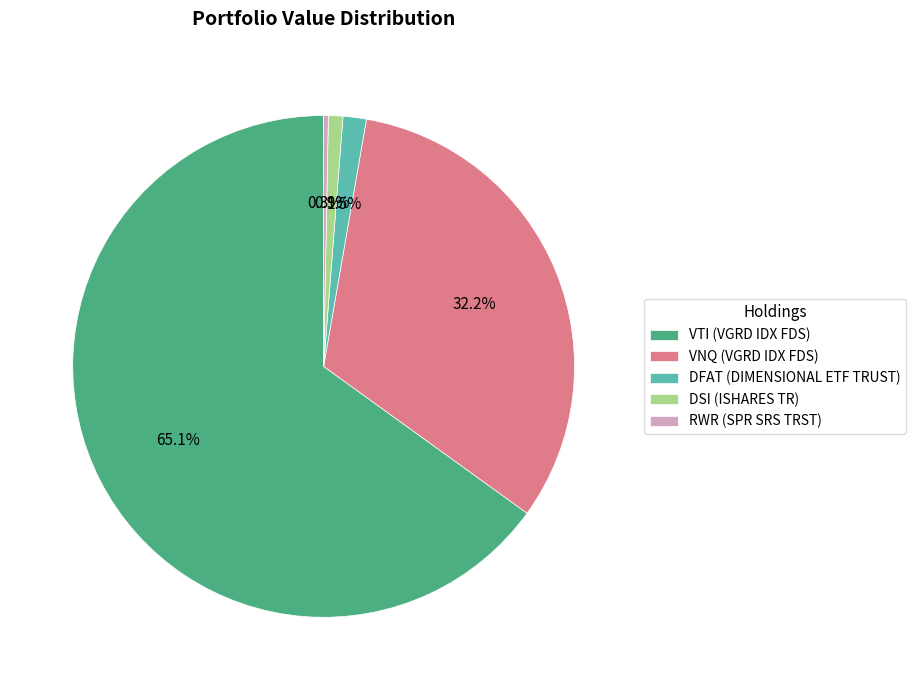

Count the number of slices in the pie.

5